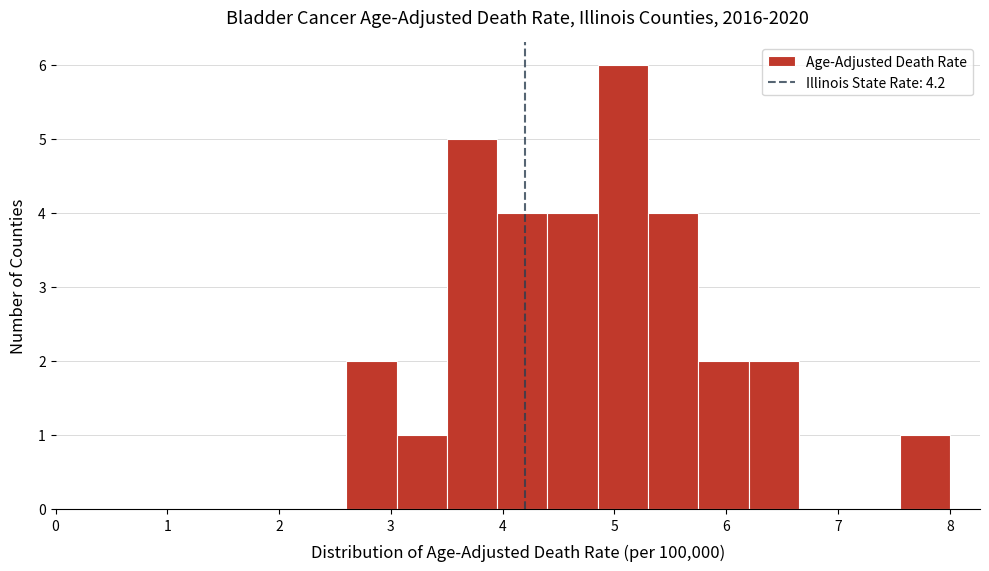

Reading left to right, list every bar in this chart as the range it spans on the x-axis followed by its height. Neither the bar edges nor the heights are printed on the chart, so give them approximately, as read against the axes.

2.60 to 3.05: 2
3.05 to 3.50: 1
3.50 to 3.95: 5
3.95 to 4.40: 4
4.40 to 4.85: 4
4.85 to 5.30: 6
5.30 to 5.75: 4
5.75 to 6.20: 2
6.20 to 6.65: 2
6.65 to 7.10: 0
7.10 to 7.55: 0
7.55 to 8.00: 1